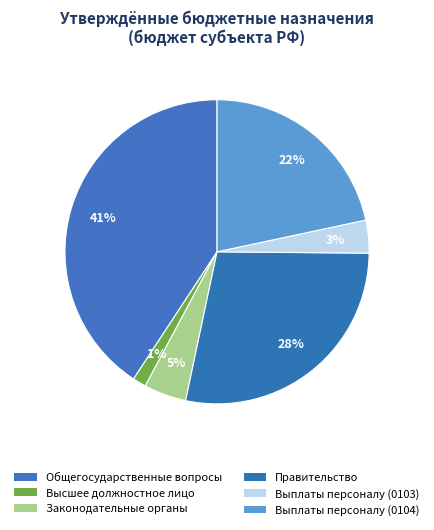

How many segments does this pie chart have?

6